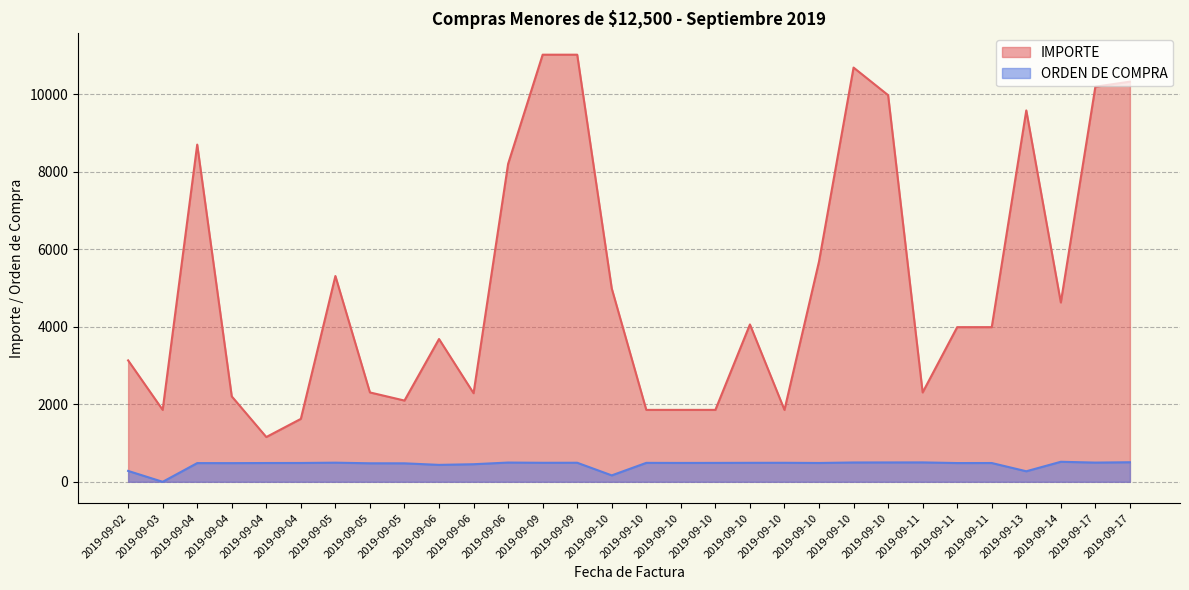

Between 2019-09-04 and 2019-09-06, which is larger?

2019-09-04